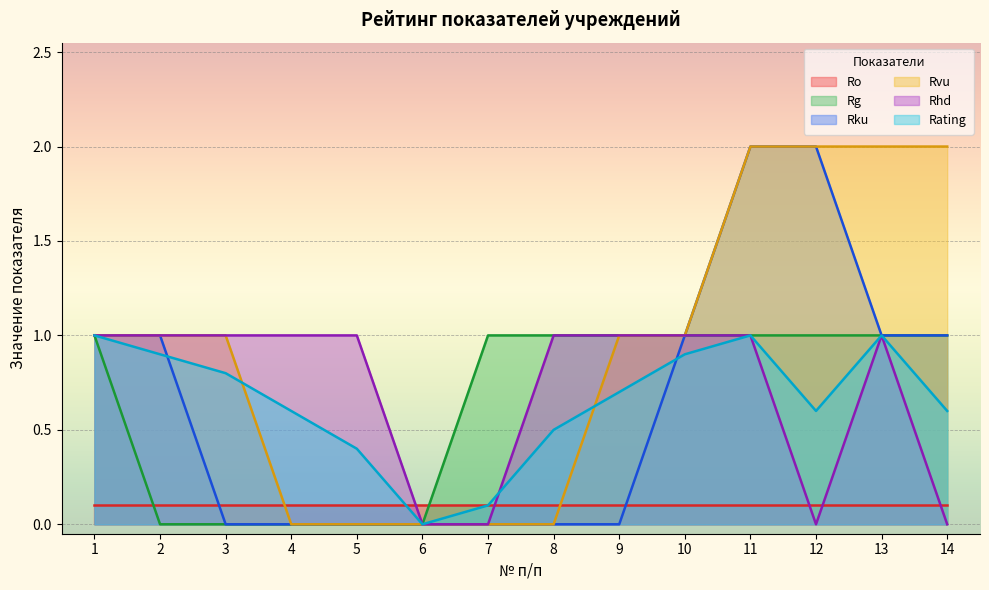

At which category does the chart reach its minimum across all series?

2